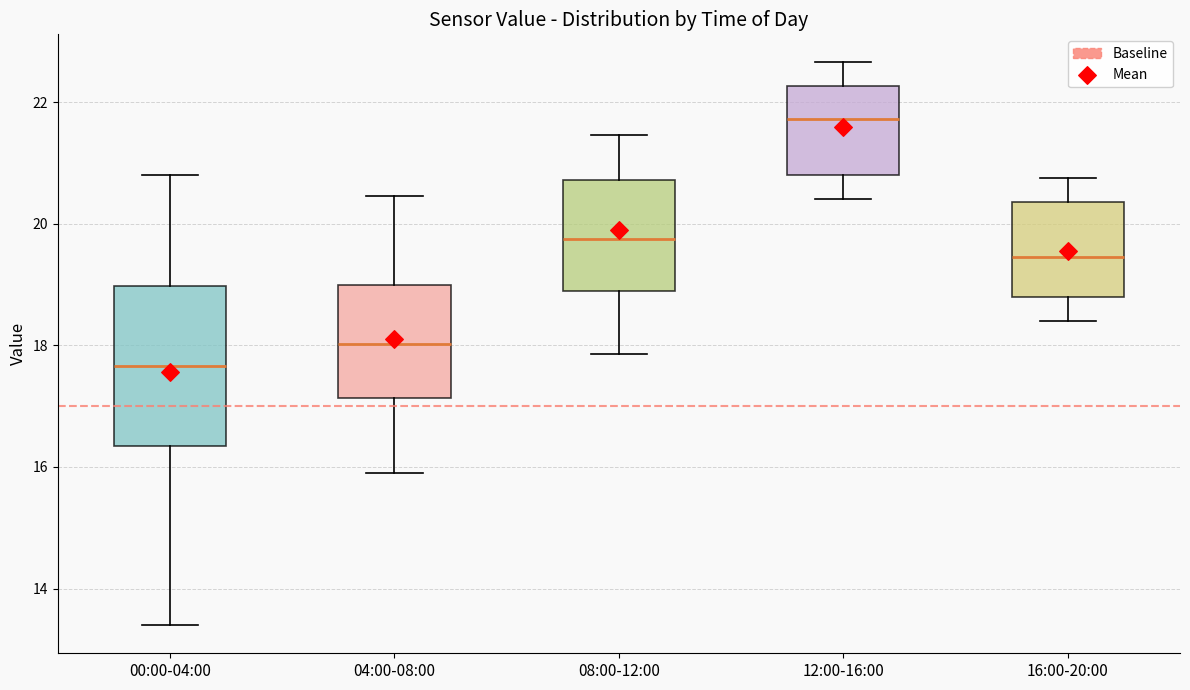

Which box is the tallest, from its lower edge to its upper edge?

00:00-04:00